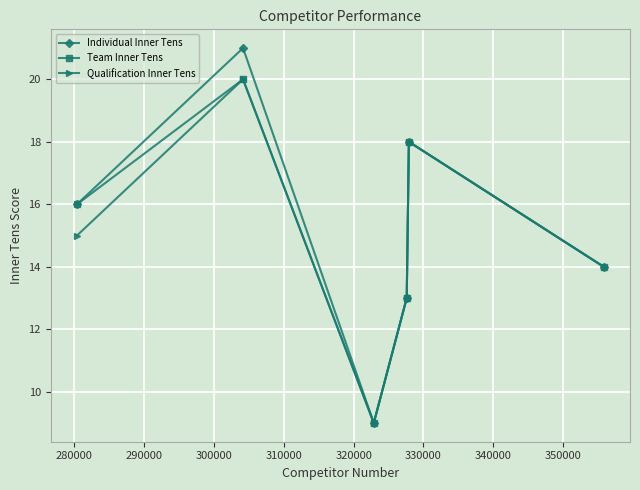

In Qualification Inner Tens, how many points are higher than both neighbors (excluding endpoints)?

2